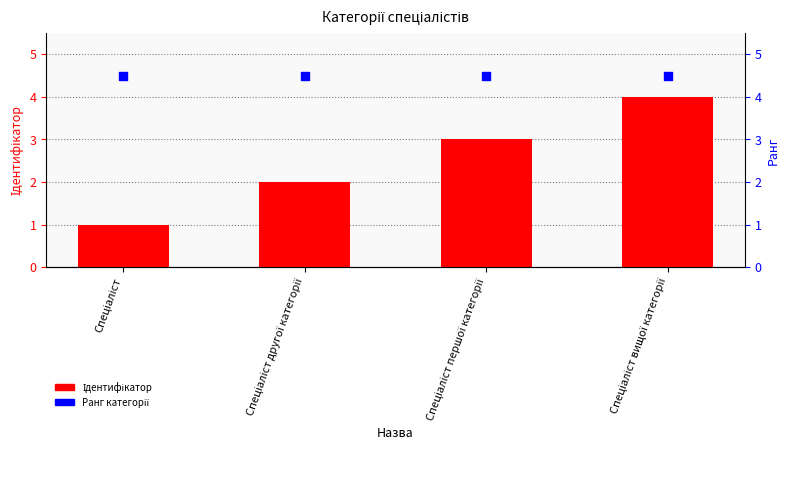

Which series contains the lowest Y value?

Ідентифікатор